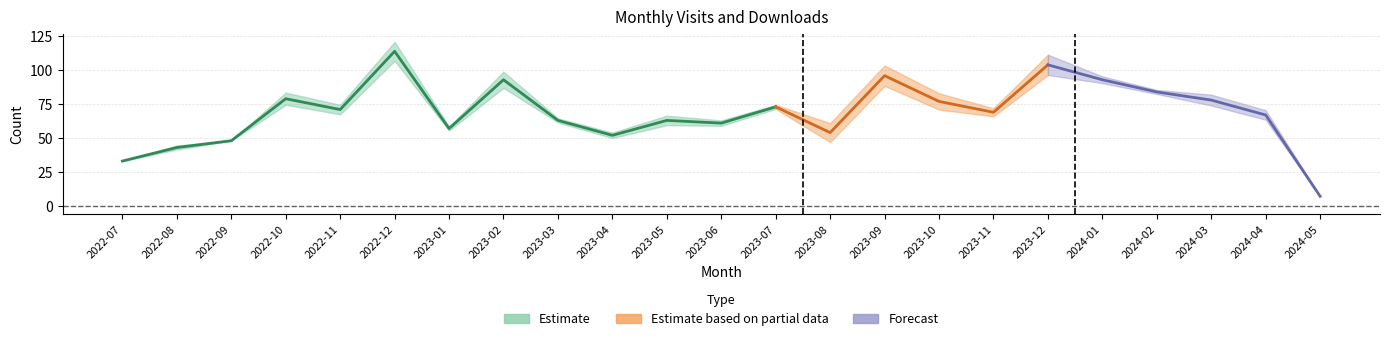

Reading left to right, transcribe all the data shown in this chart.

monthly_visit: 2022-07=33	2022-08=43	2022-09=48	2022-10=79	2022-11=71	2022-12=114	2023-01=57	2023-02=93	2023-03=63	2023-04=52	2023-05=63	2023-06=61	2023-07=73	2023-08=54	2023-09=96	2023-10=77	2023-11=69	2023-12=104	2024-01=93	2024-02=84	2024-03=78	2024-04=67	2024-05=7
monthly_download_resource: 2022-07=0	2022-08=3	2022-09=0	2022-10=9	2022-11=7	2022-12=14	2023-01=3	2023-02=12	2023-03=3	2023-04=4	2023-05=7	2023-06=4	2023-07=3	2023-08=14	2023-09=15	2023-10=12	2023-11=6	2023-12=15	2024-01=5	2024-02=3	2024-03=8	2024-04=7	2024-05=0